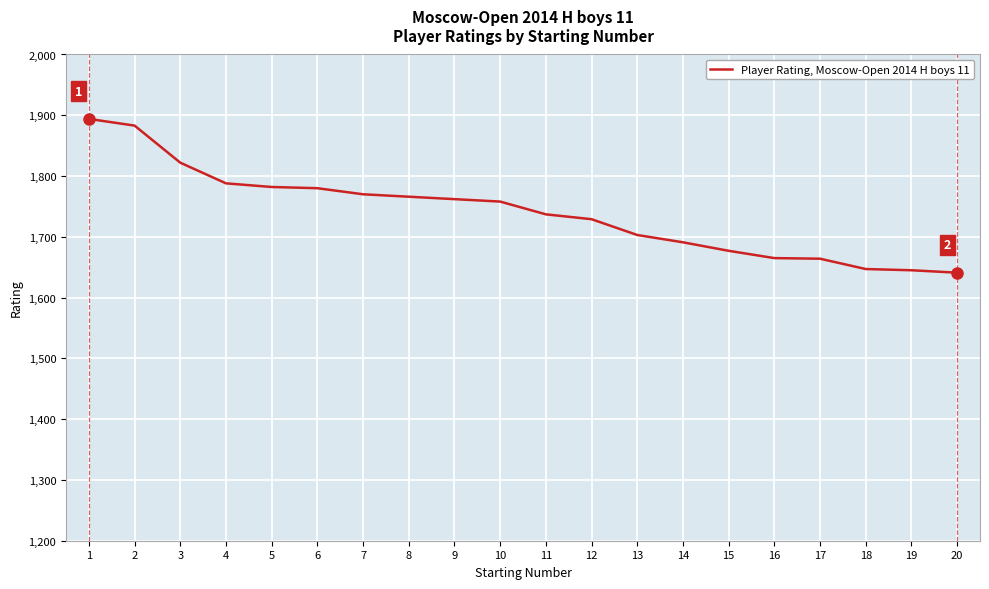

What is the difference between the maximum and minimum values?

253